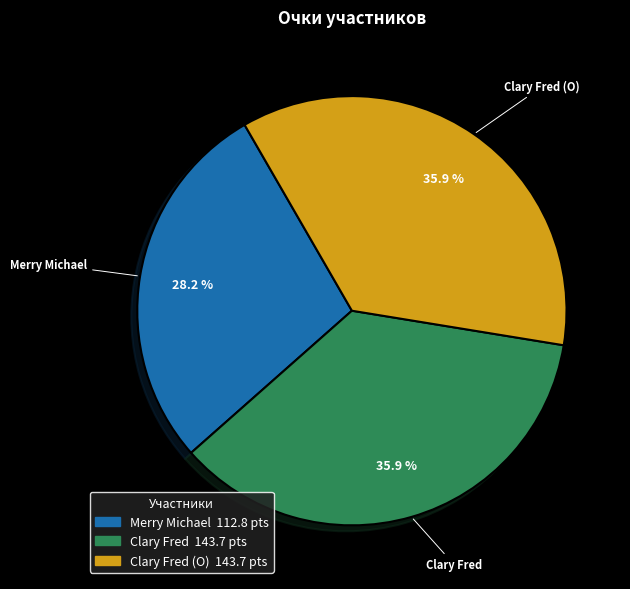

Is there any slice that represents more than half of the pie?

No